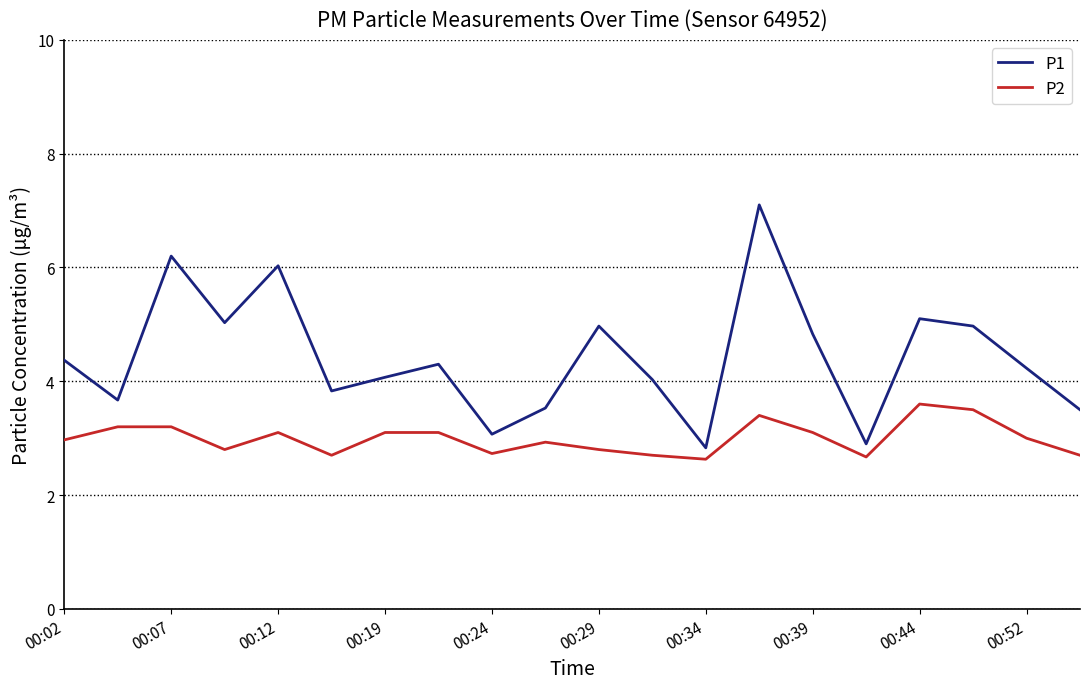

Count the number of categories in the chart.

20